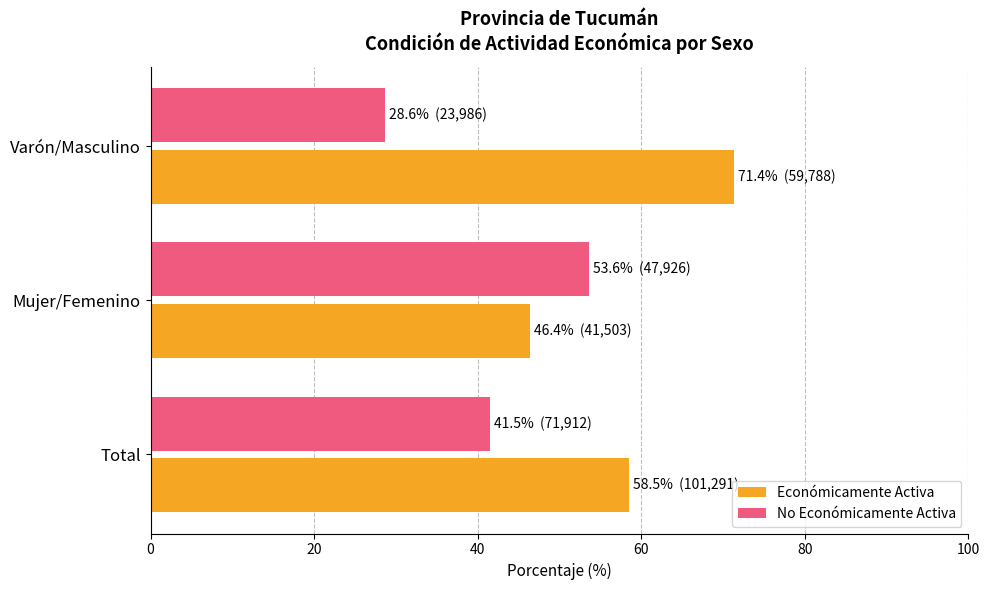

Is the value of No Económicamente Activa at Mujer/Femenino greater than the value of Económicamente Activa at Varón/Masculino?

No